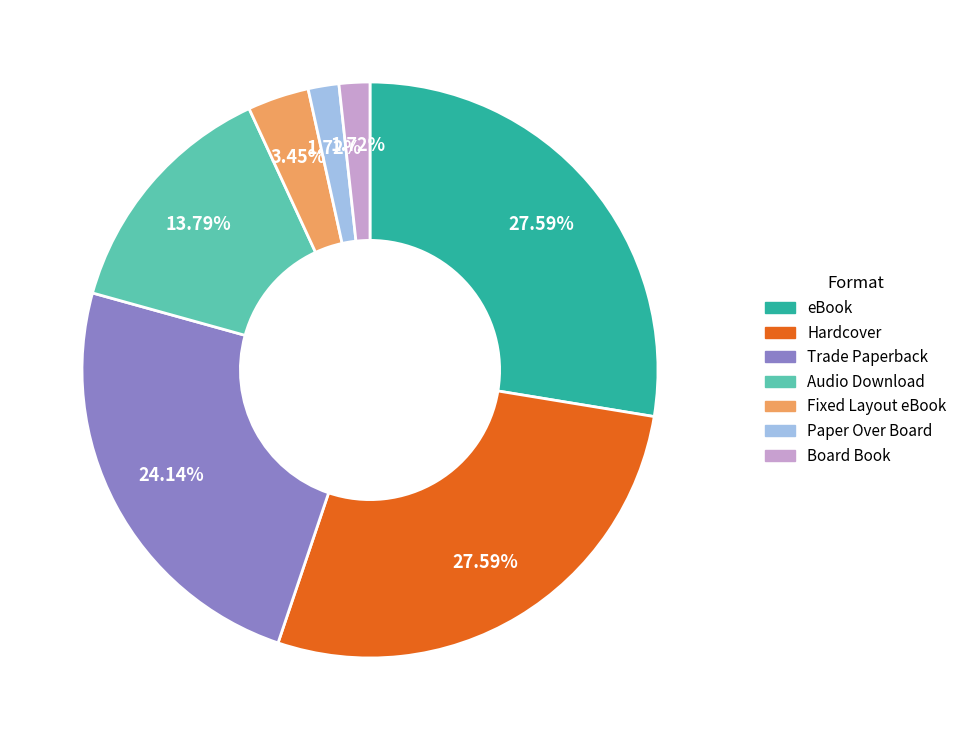

To the nearest percent, what portion does Audio Download represent?

14%